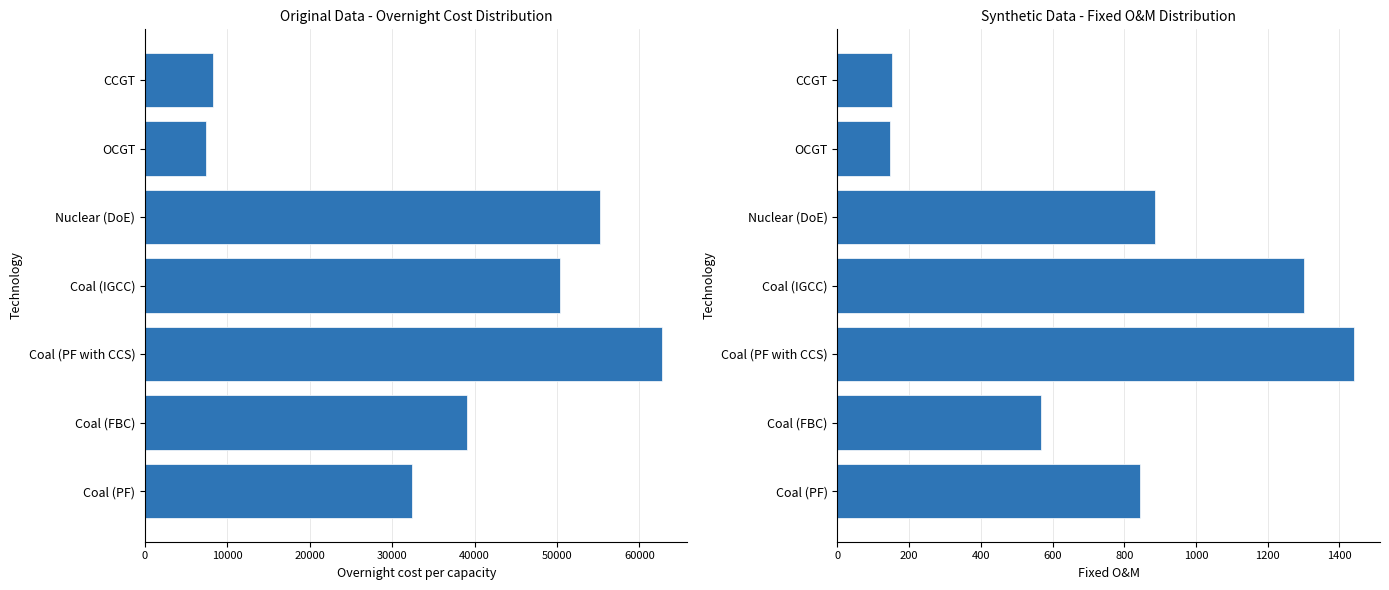

What is the average value of the Overnight cost per capacity series?

36504.1